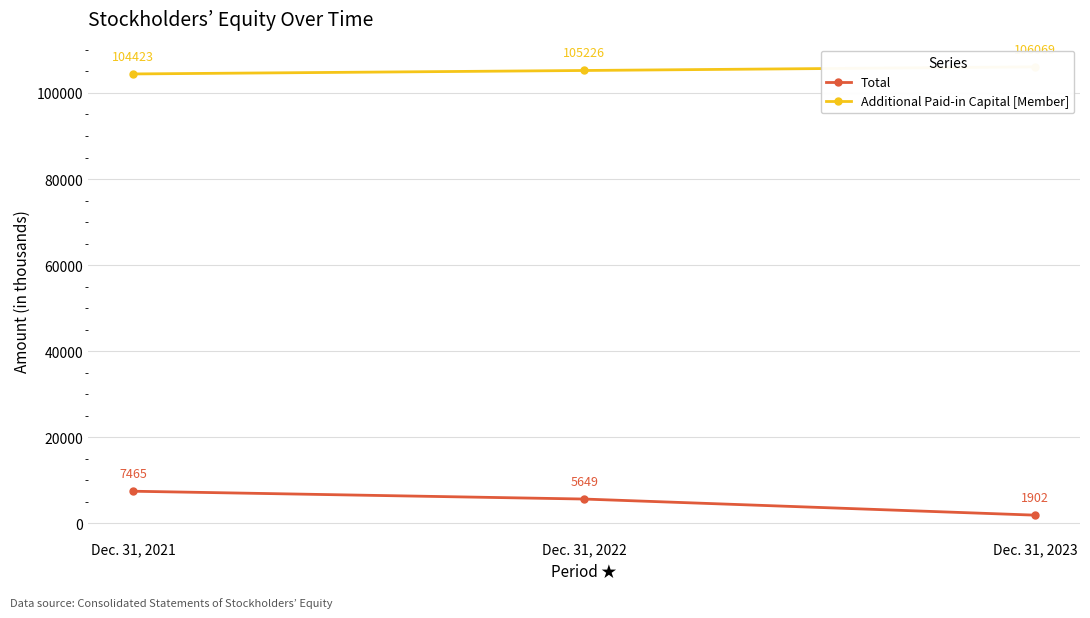

Is it true that Total equals 12916 at Dec. 31, 2021?

False